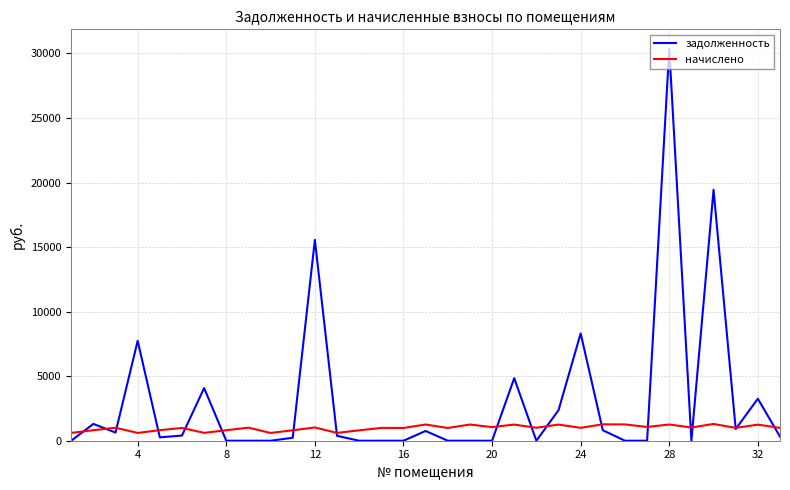

Which series has the largest range (max minus min)?

задолженность